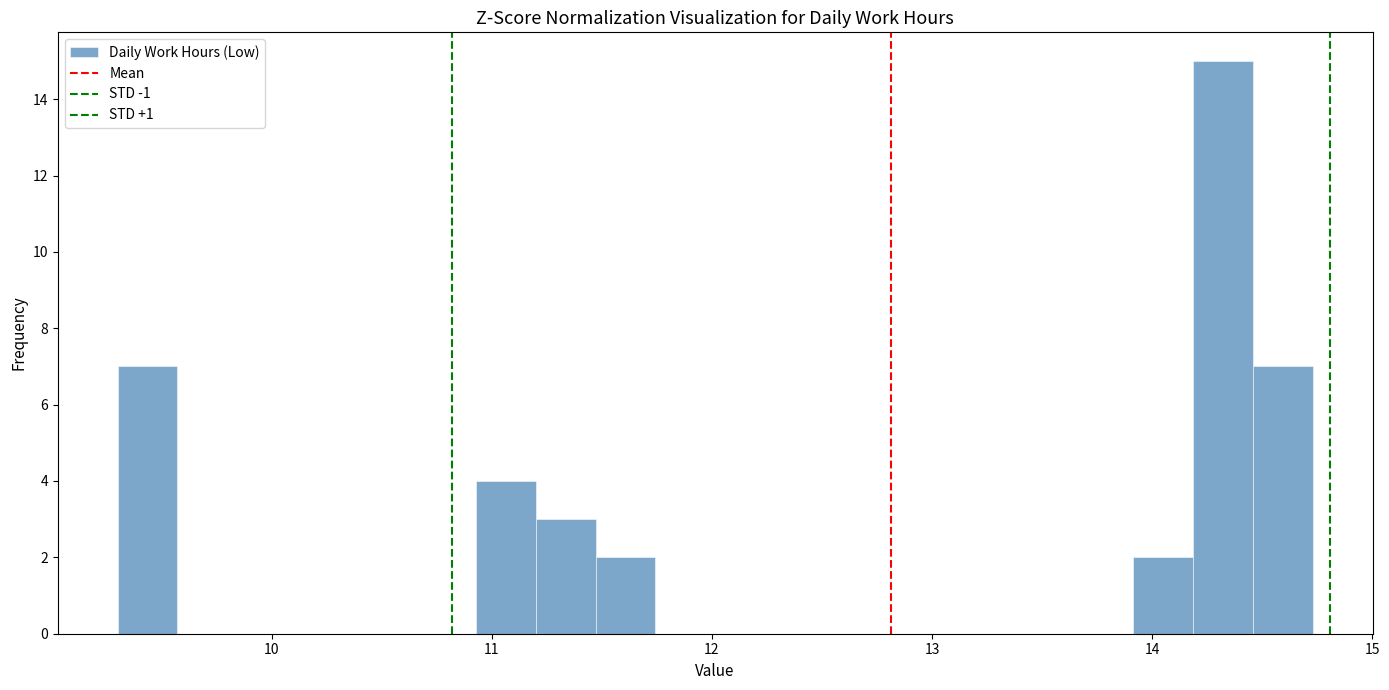

Read against the x-axis, roughly where is the centre of the tallest bar?

14.3